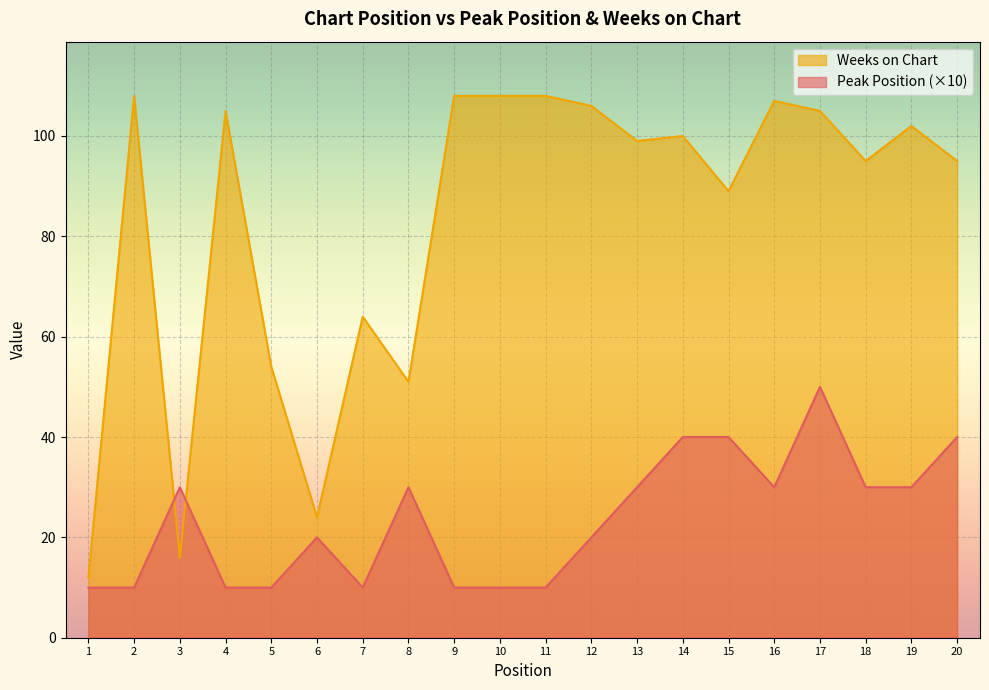

What is the maximum value shown in the chart?

108